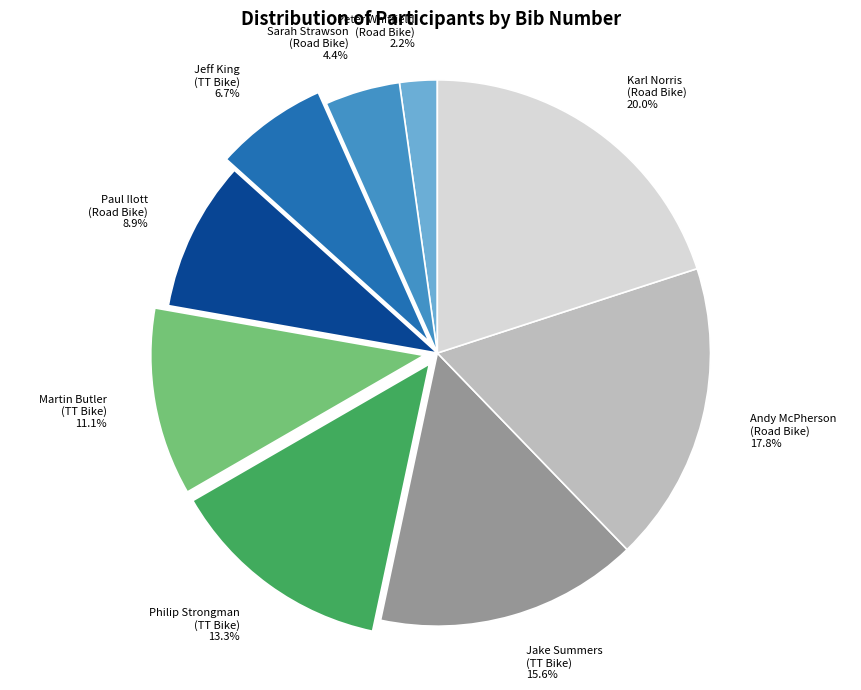

What portion of the pie excludes Karl Norris (Road Bike)?

80.0%